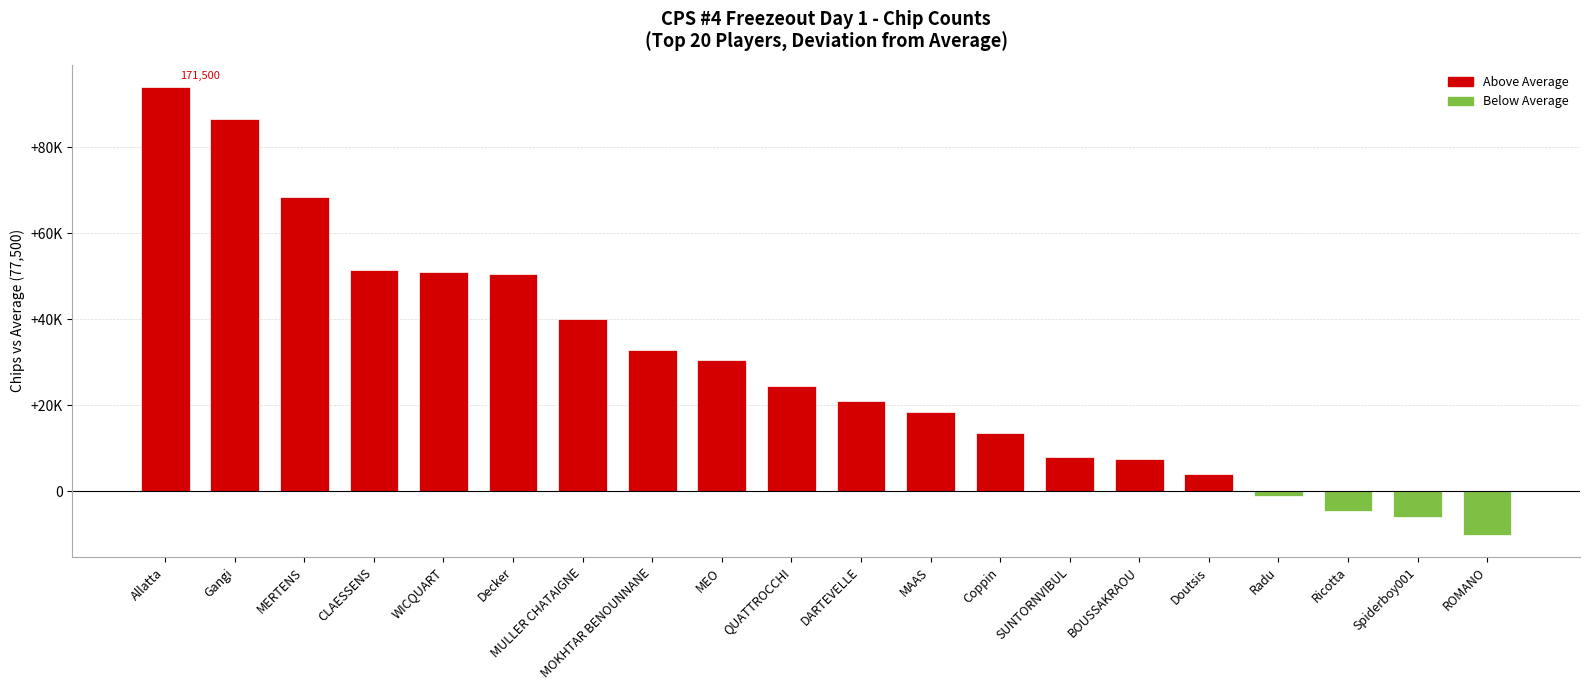

The chart shows a value of -10000 at ROMANO. True or false?

True